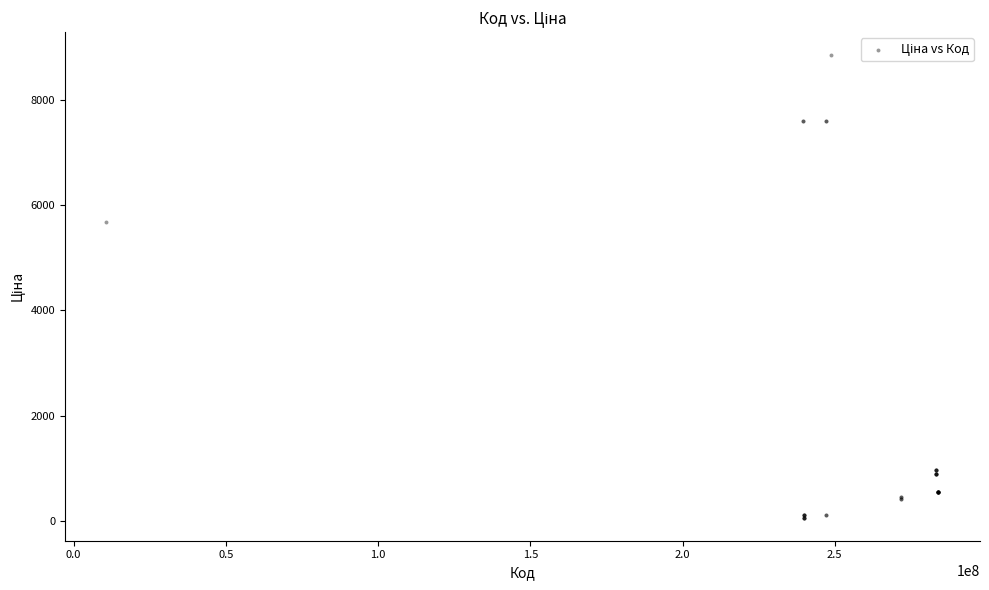

What Y value in the scatter plot is closest to 4456?

5673.8